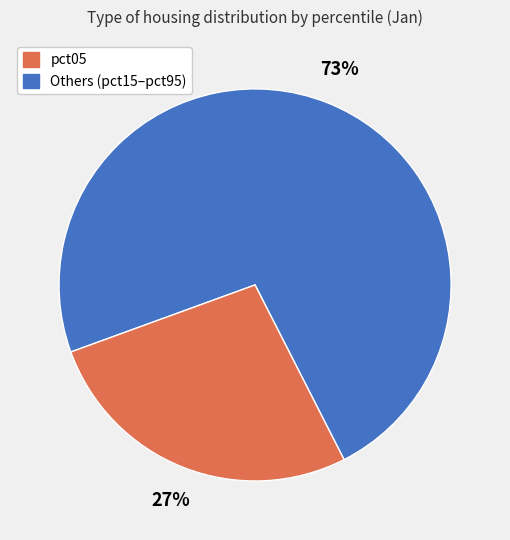

Is there a majority slice in this chart?

Yes